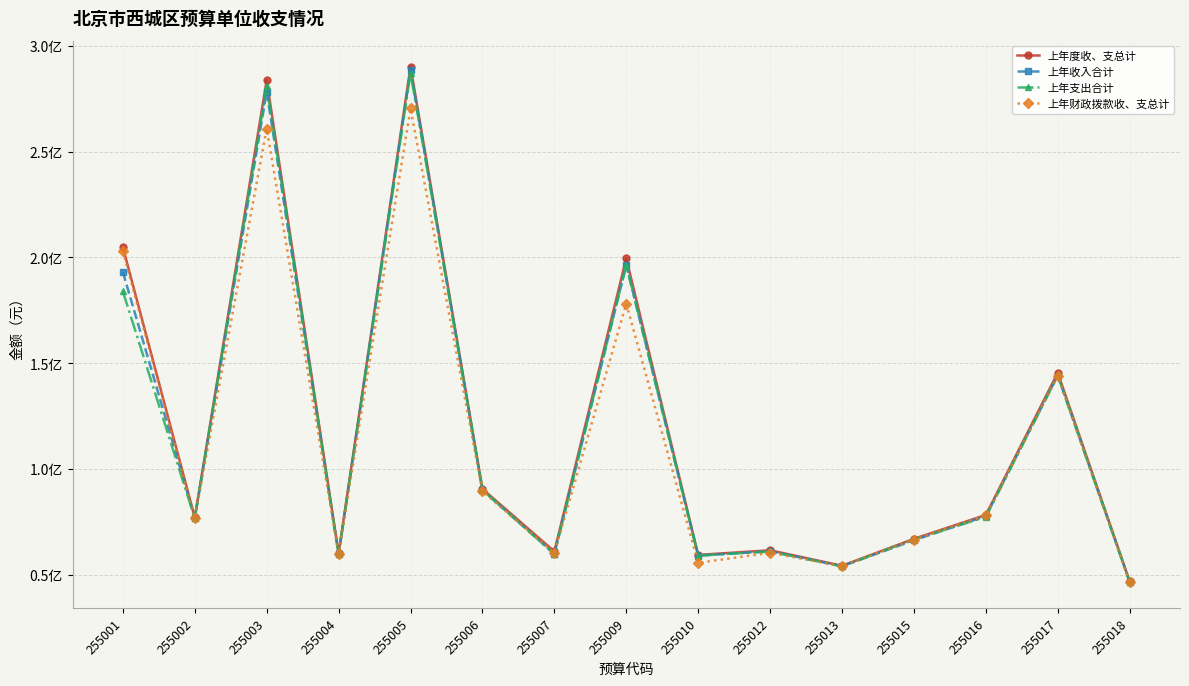

Does the chart have visible grid lines?

Yes